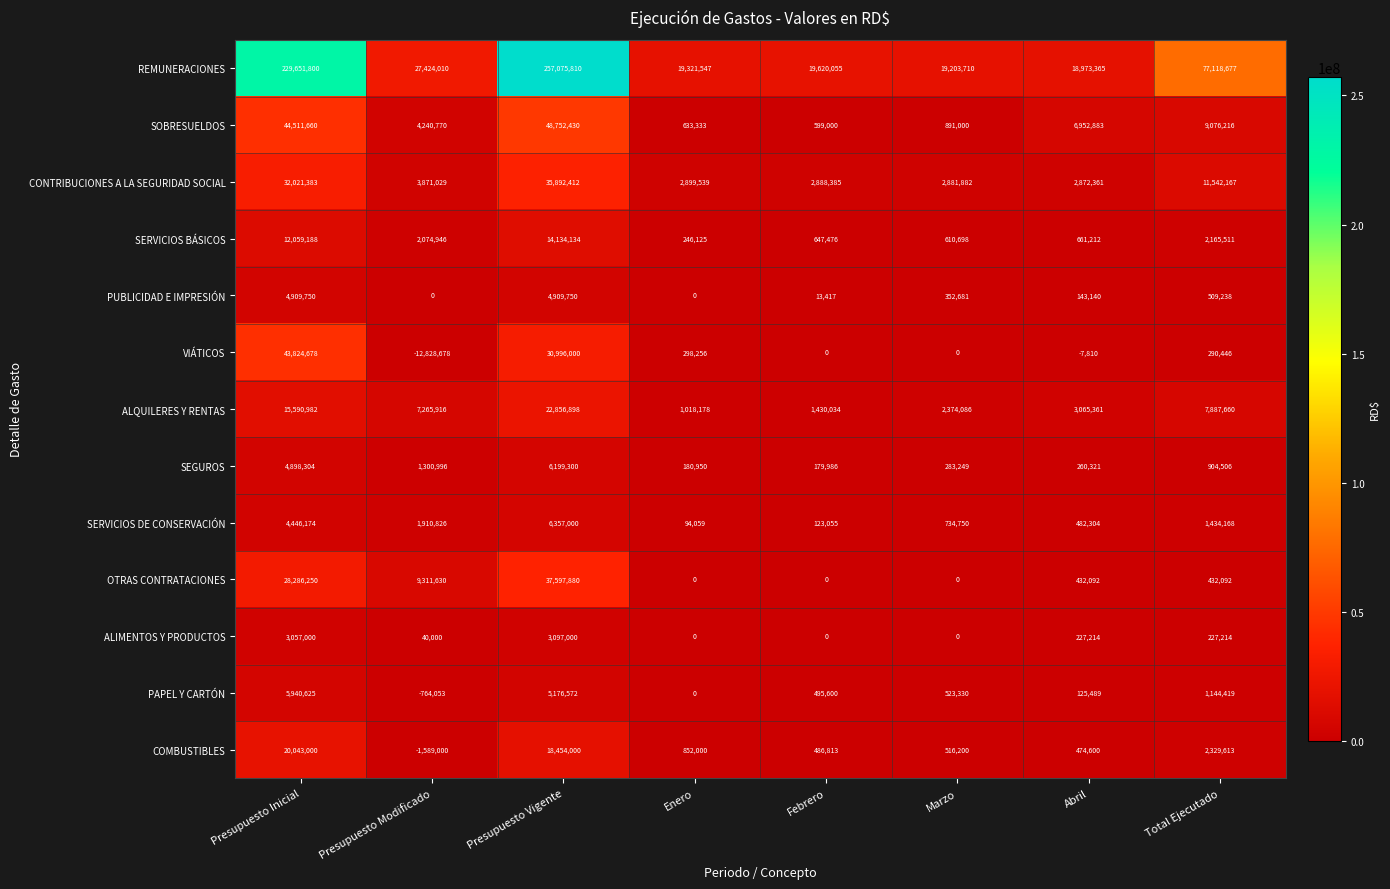

What is the difference between the maximum and minimum values in the COMBUSTIBLES series?

21632000